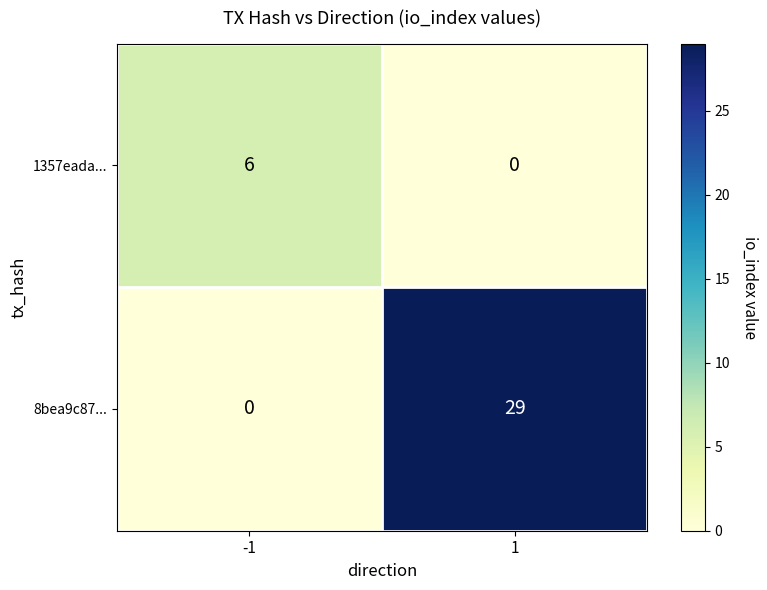

Is it true that 1357eada... equals 6 at -1?

True